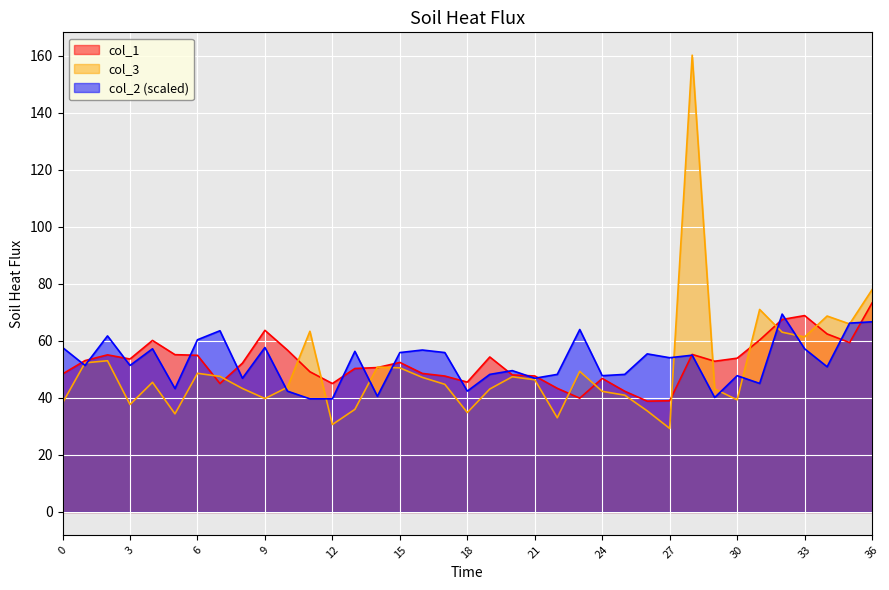

Which has a higher value, 0 or 36?

36